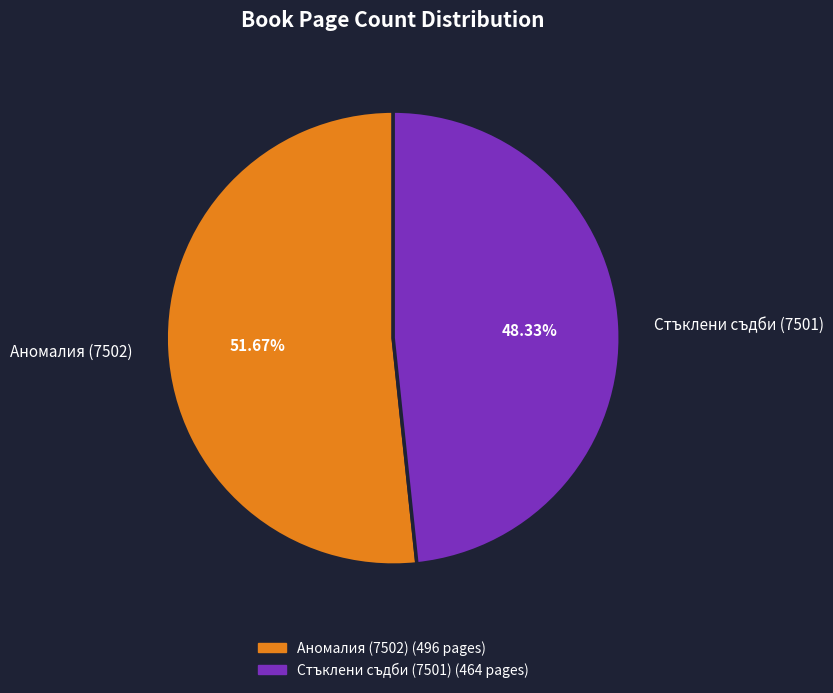

Combined, do Стъклени съдби (7501) and Аномалия (7502) account for over 50%?

Yes